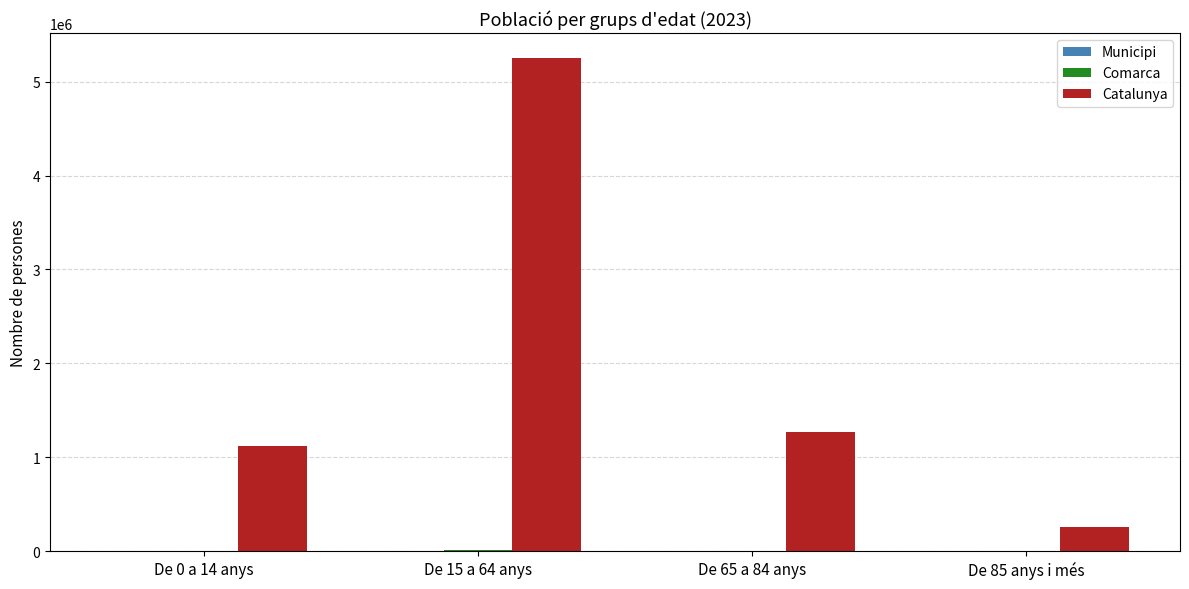

What is the greatest value displayed?

5255889